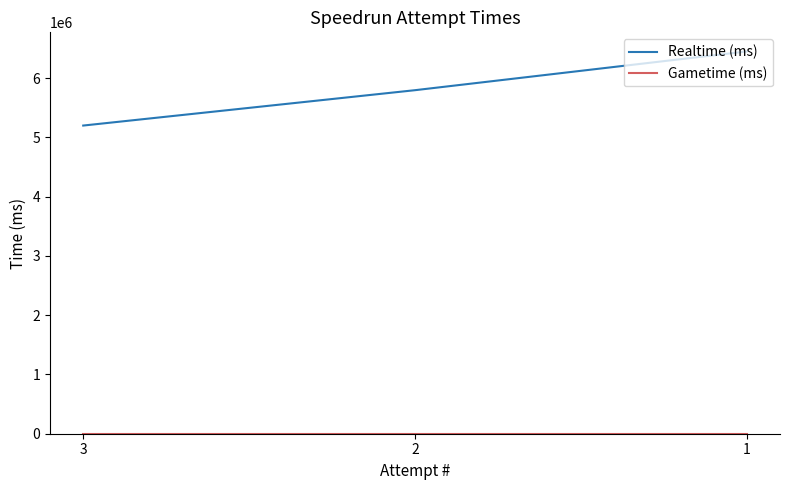

What is the difference between the maximum and minimum values in the Realtime (ms) series?

1250283